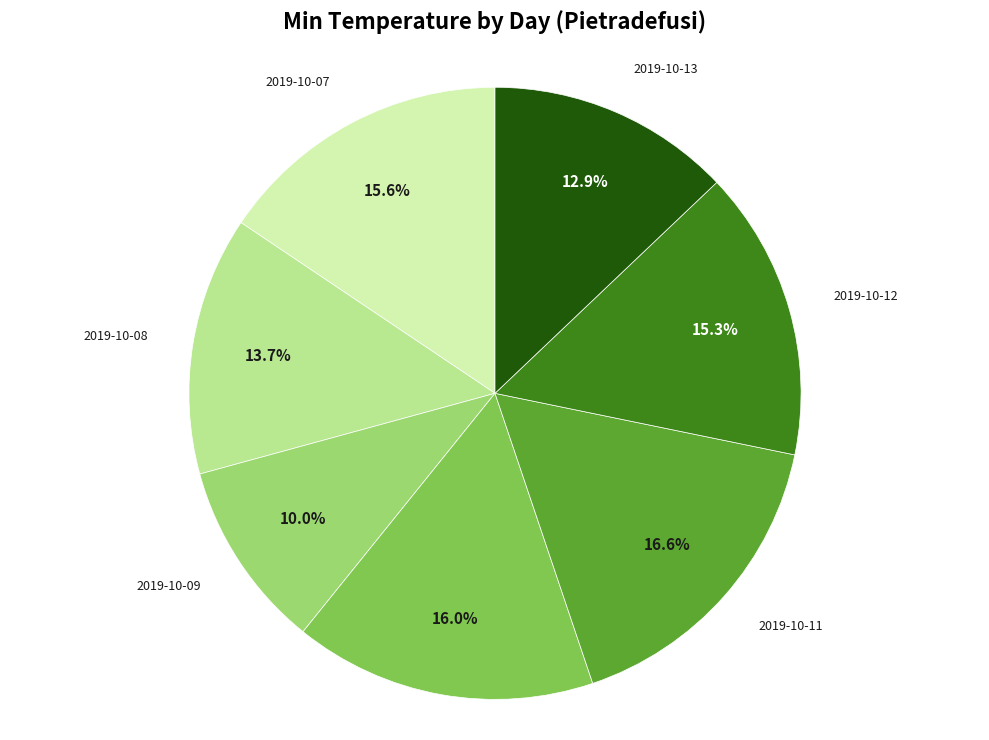

To the nearest percent, what is the combined percentage of 2019-10-12 and 2019-10-09?

25%